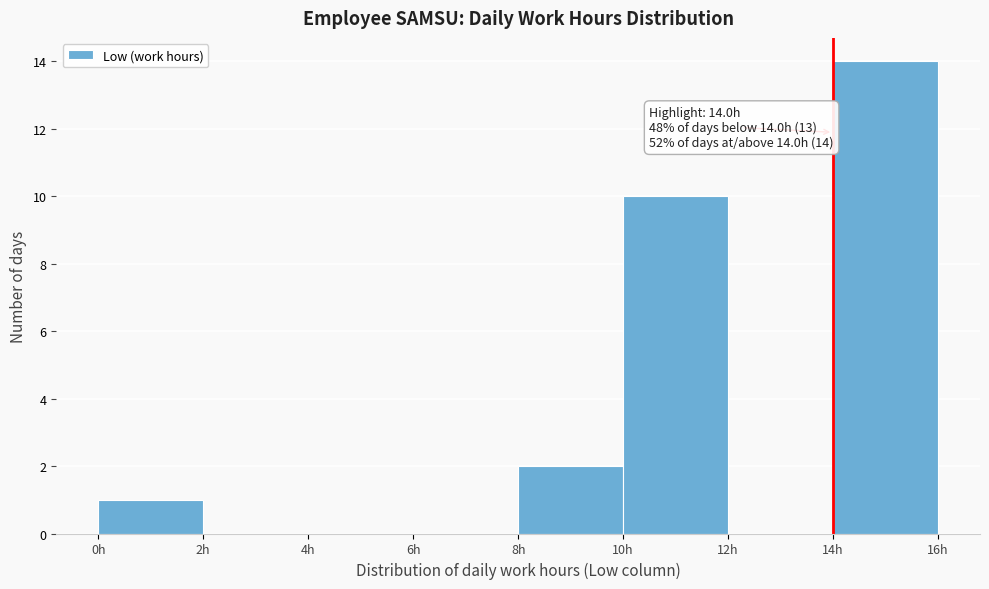

Over which range of the x-axis is the bar tallest?

14 to 16